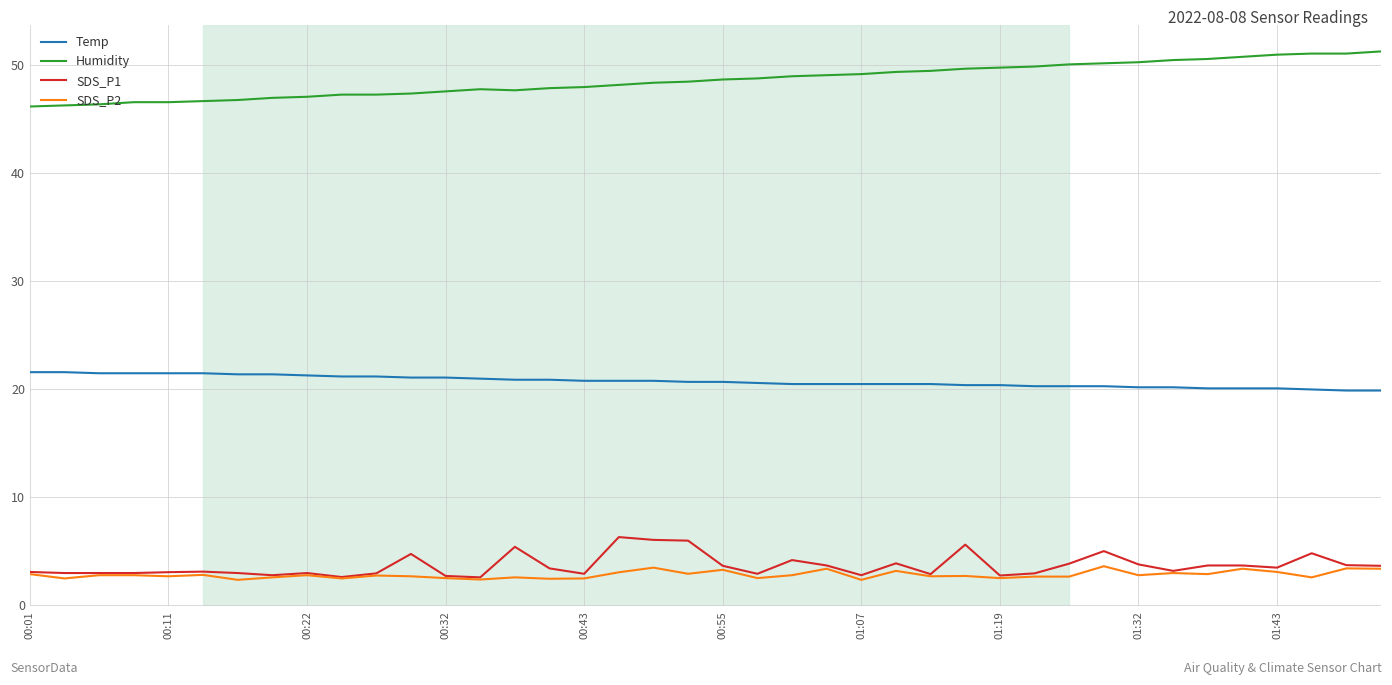

Which series has the largest total across all categories?

Humidity